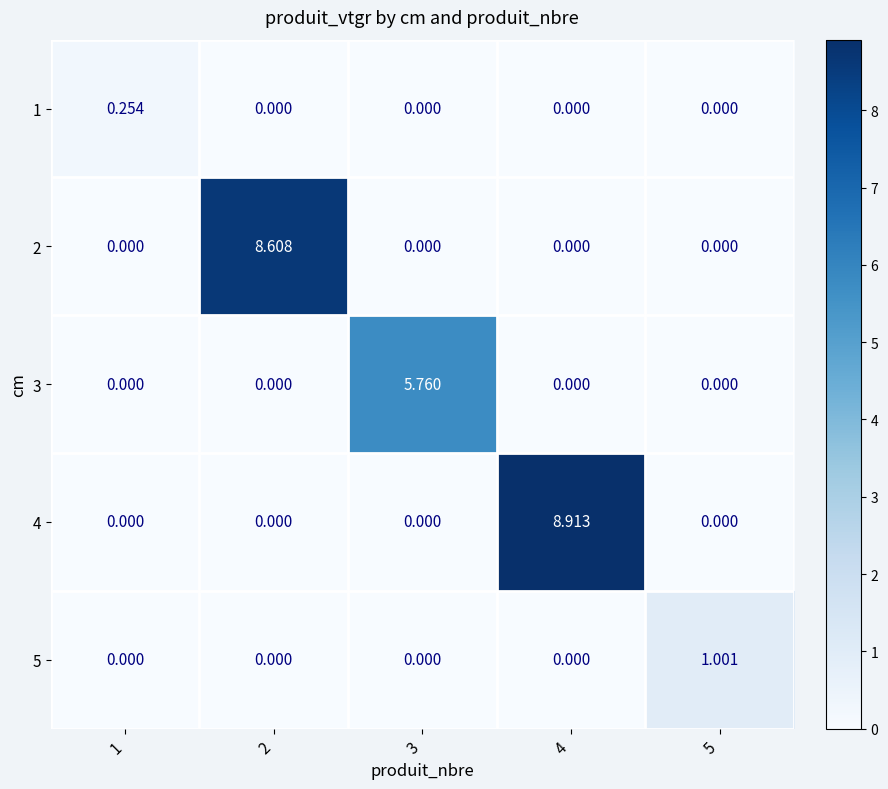

What is the total value across all series at 4?

8.9